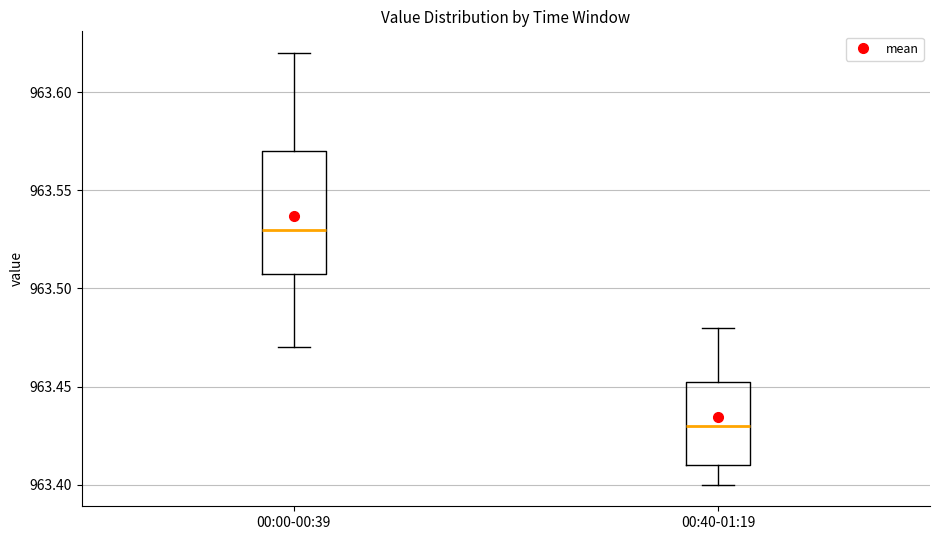

Comparing the boxes themselves (not the whiskers), which one is the tallest?

00:00-00:39